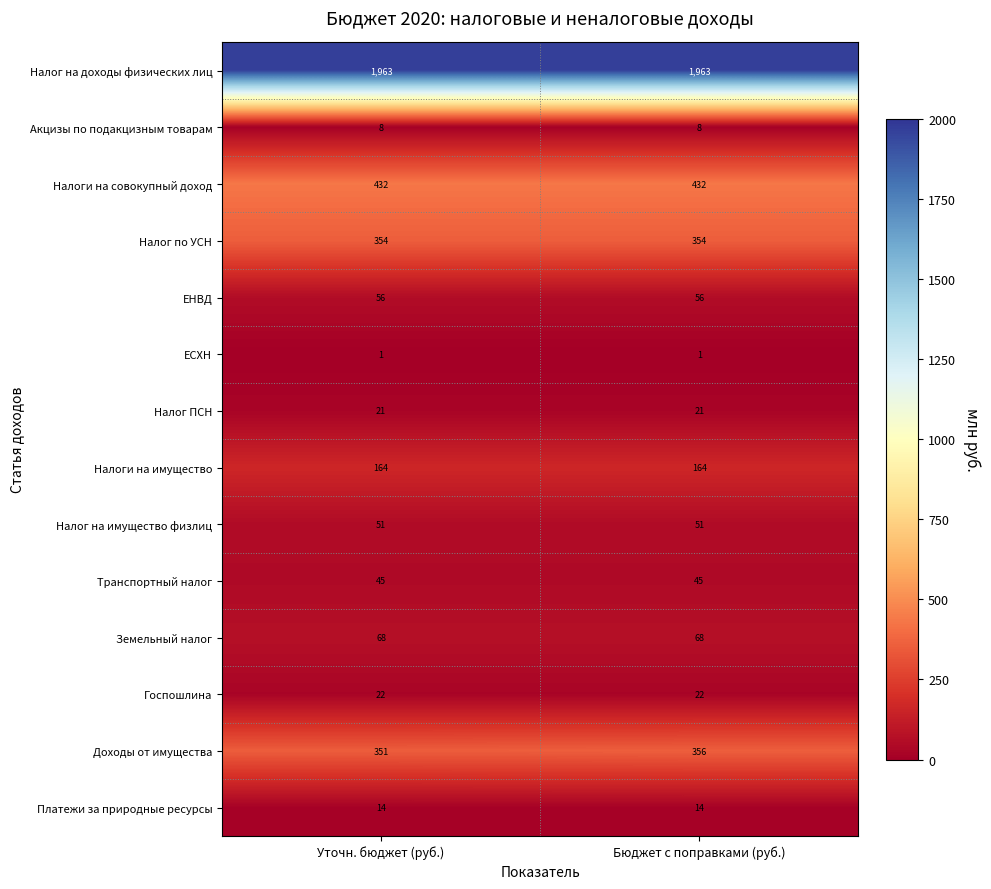

Which series changed the most between Уточн. бюджет (руб.) and Бюджет с поправками (руб.)?

Доходы от имущества